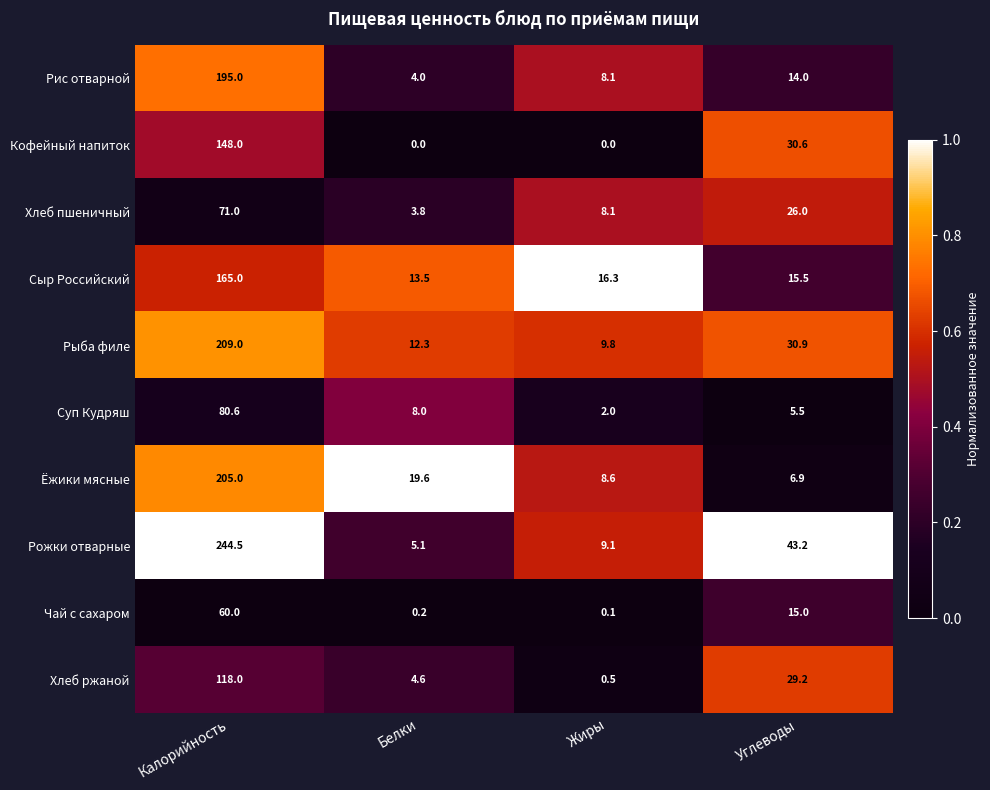

What is the difference between the Суп Кудряш values at Белки and Углеводы?

2.5